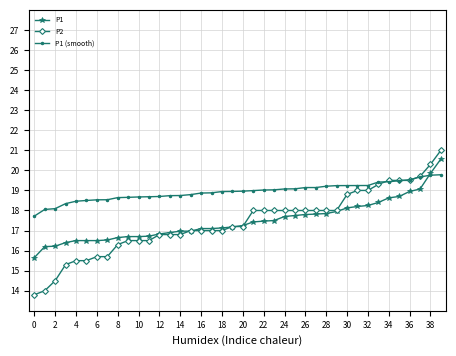

What is the value of the P1 (smooth) point at the 18th from the left?

18.9